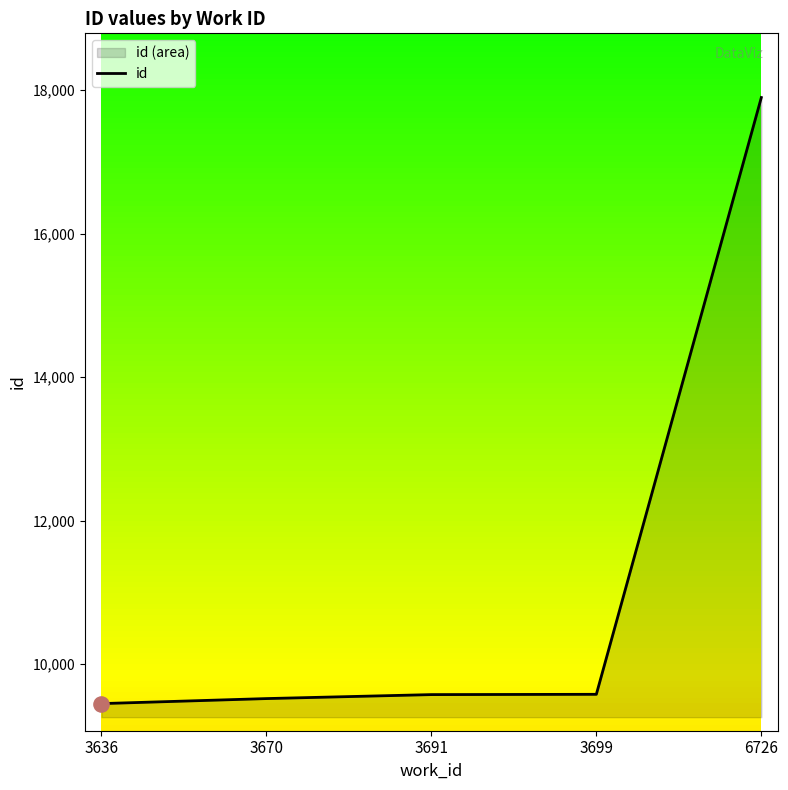

Approximately how many times larger is the value at 3699 compared to 6726?

0.5